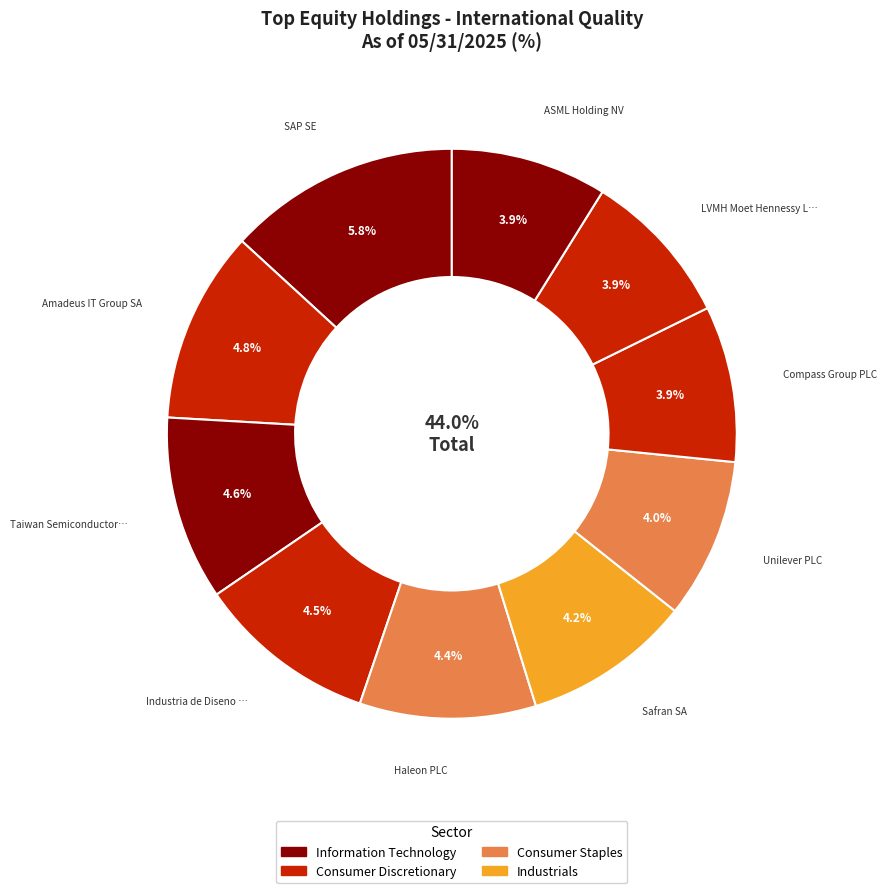

The Compass Group PLC slice represents 15% of the pie. True or false?

False